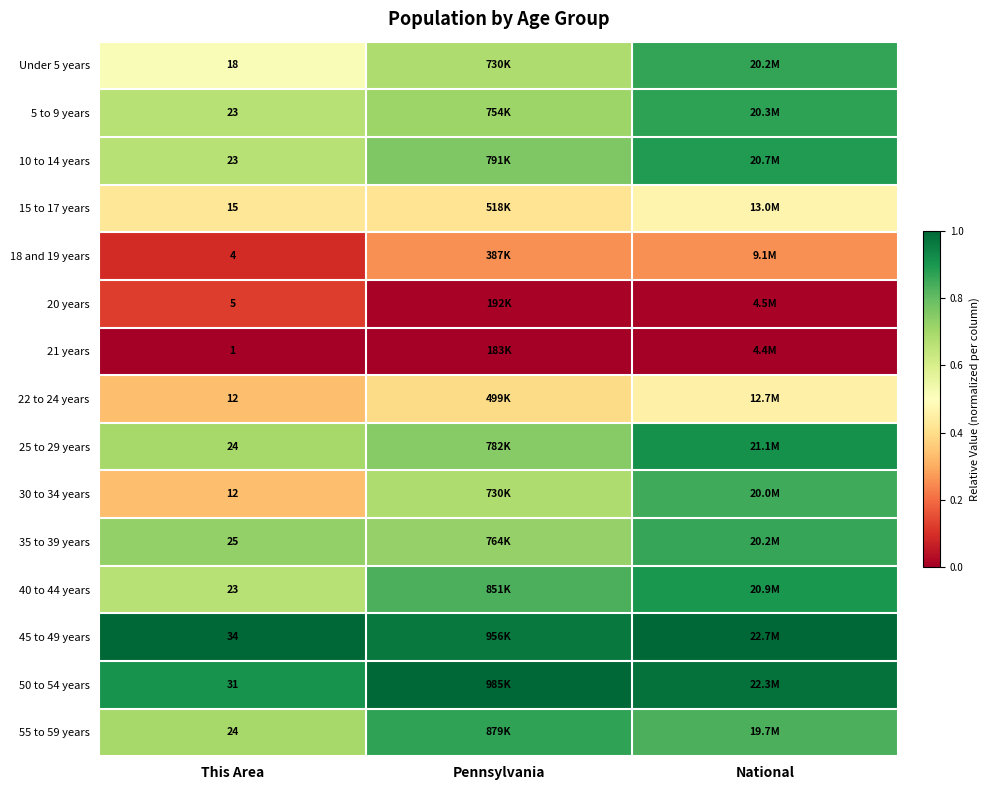

Which has a higher value, National or Pennsylvania?

National